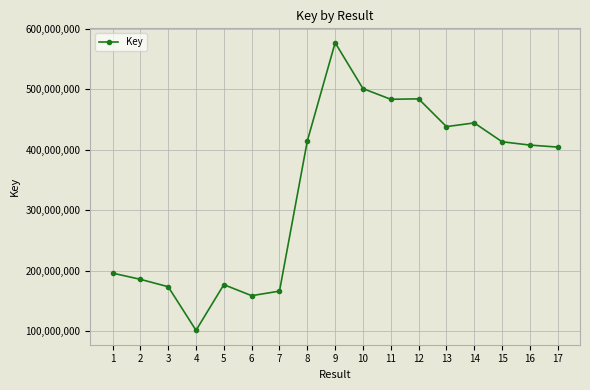

Which label corresponds to the largest value in the chart?

9